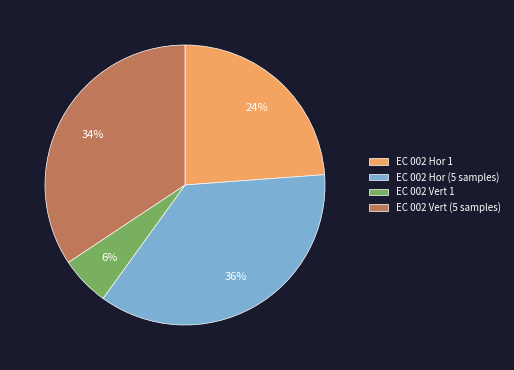

To the nearest percent, what is the combined percentage of EC 002 Hor 1 and EC 002 Vert (5 samples)?

58%